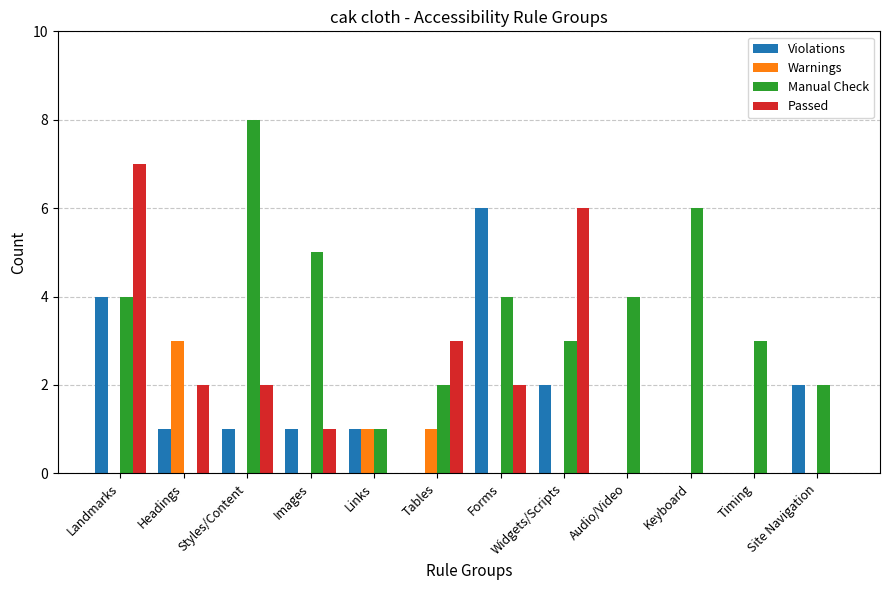

What is the difference between the Passed values at Images and Keyboard?

1